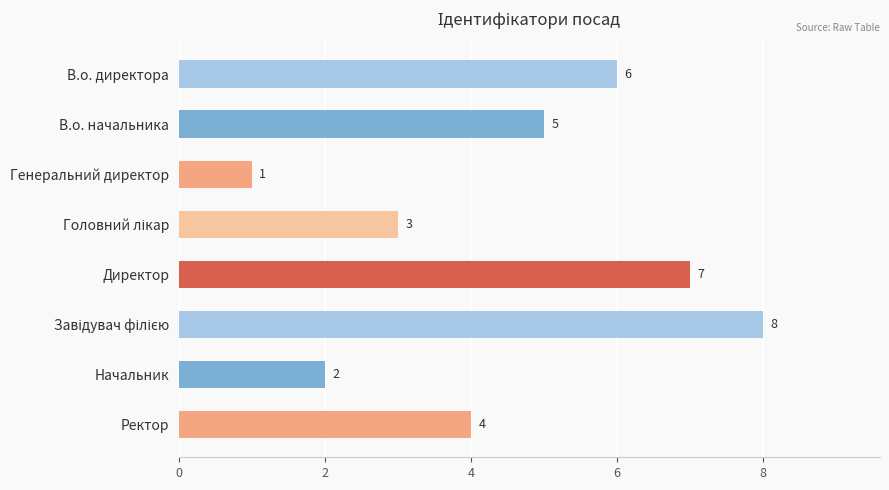

Count the number of categories in the chart.

8